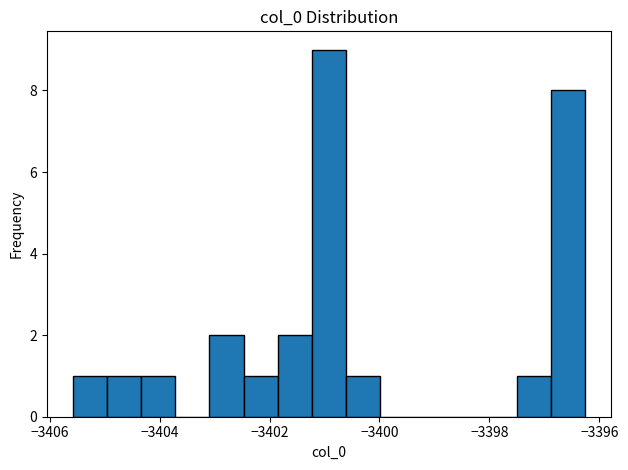

Read against the x-axis, roughly where is the centre of the tallest bar?

-3401.0